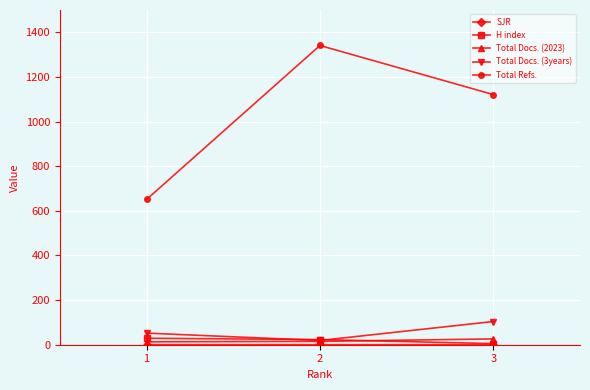

Count the number of data series in this chart.

5